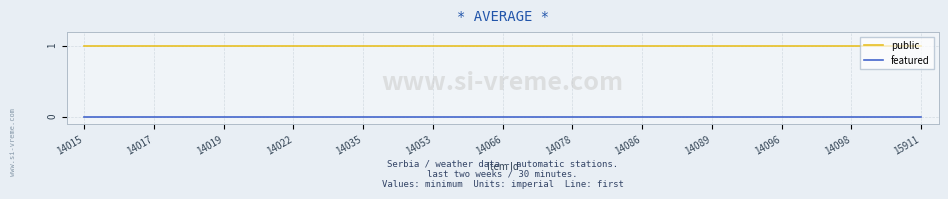

Reading left to right, extract all data points from this chart.

public: 1	1	1	1	1	1	1	1	1	1	1	1	1	1	1	1	1	1	1	1	1	1	1	1	1
featured: 0	0	0	0	0	0	0	0	0	0	0	0	0	0	0	0	0	0	0	0	0	0	0	0	0